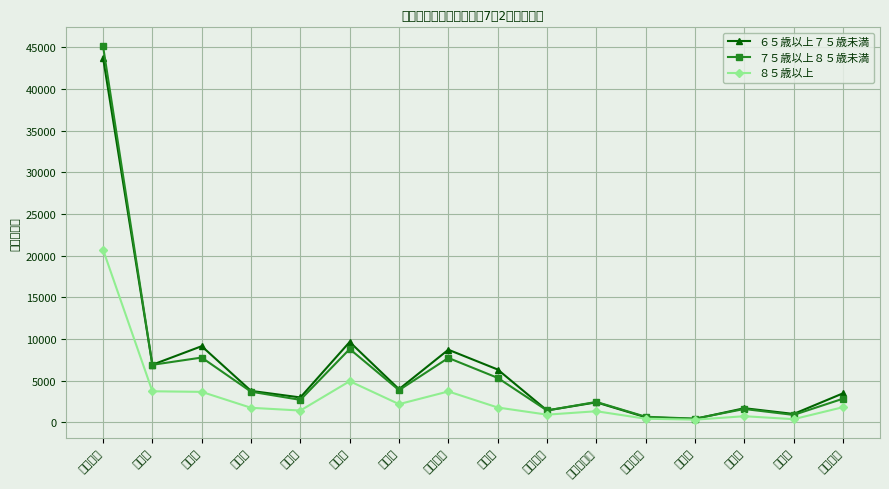

What is the label of the 4th point from the right?

高野町